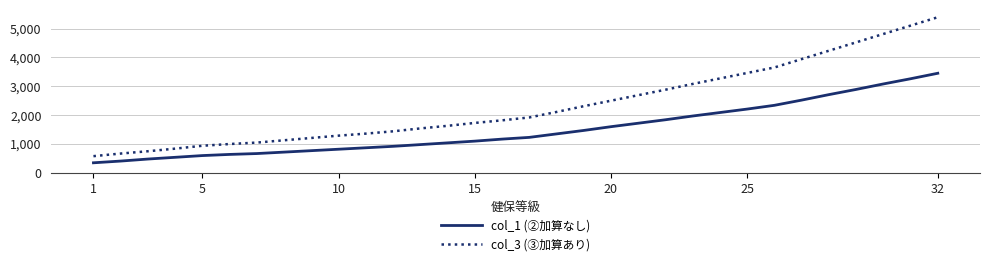

Which series has the widest spread of values?

col_3 (③加算あり)